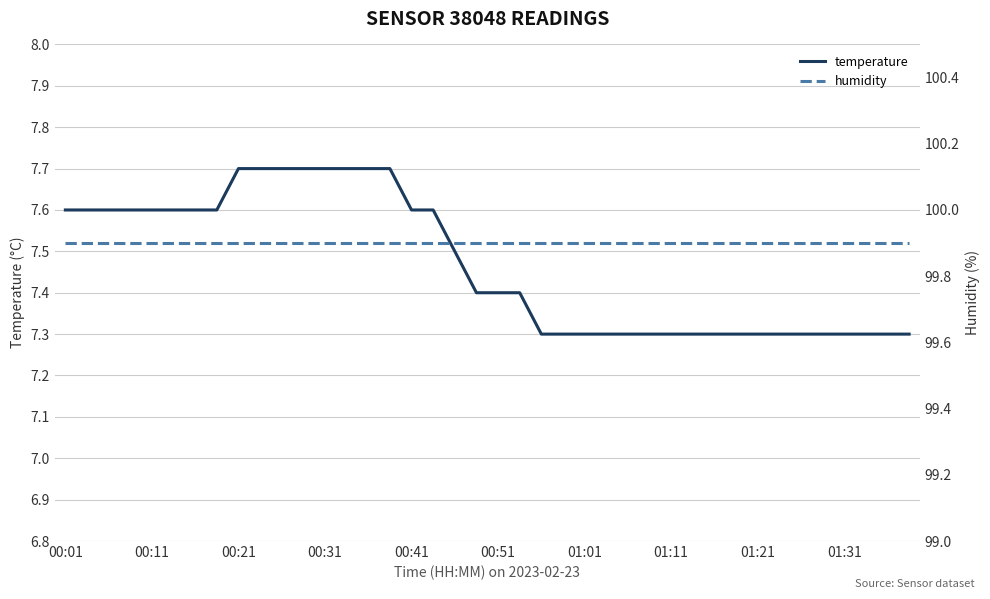

The value of temperature at 01:21 is 4.7. True or false?

False